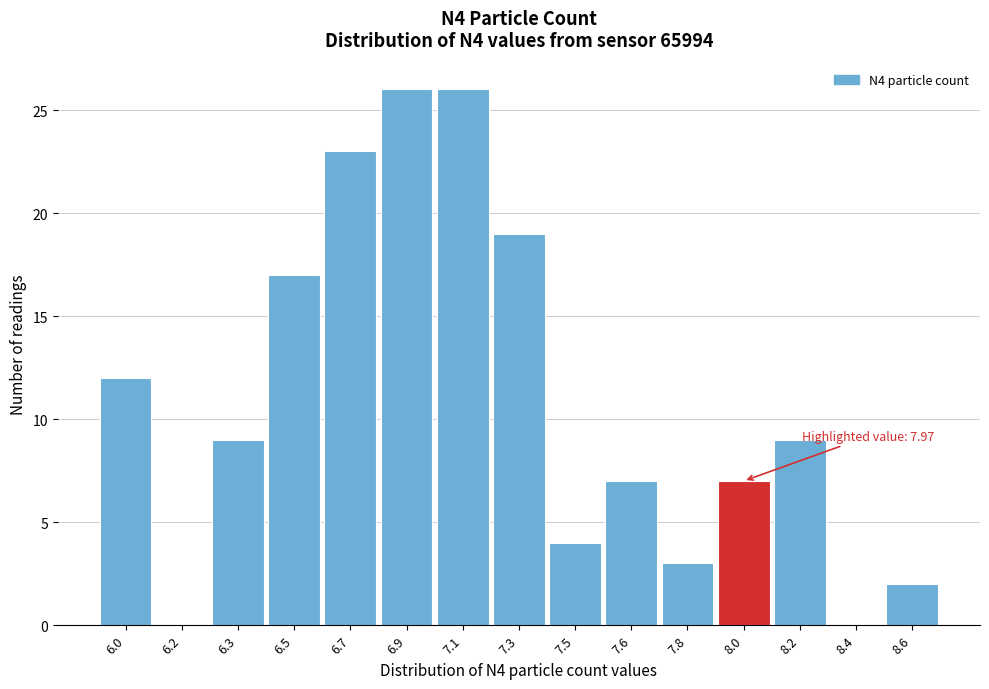

Reading right to left, transcribe all the data shown in this chart.

8.6=2	8.4=0	8.2=9	8.0=7	7.8=3	7.6=7	7.5=4	7.3=19	7.1=26	6.9=26	6.7=23	6.5=17	6.3=9	6.2=0	6.0=12